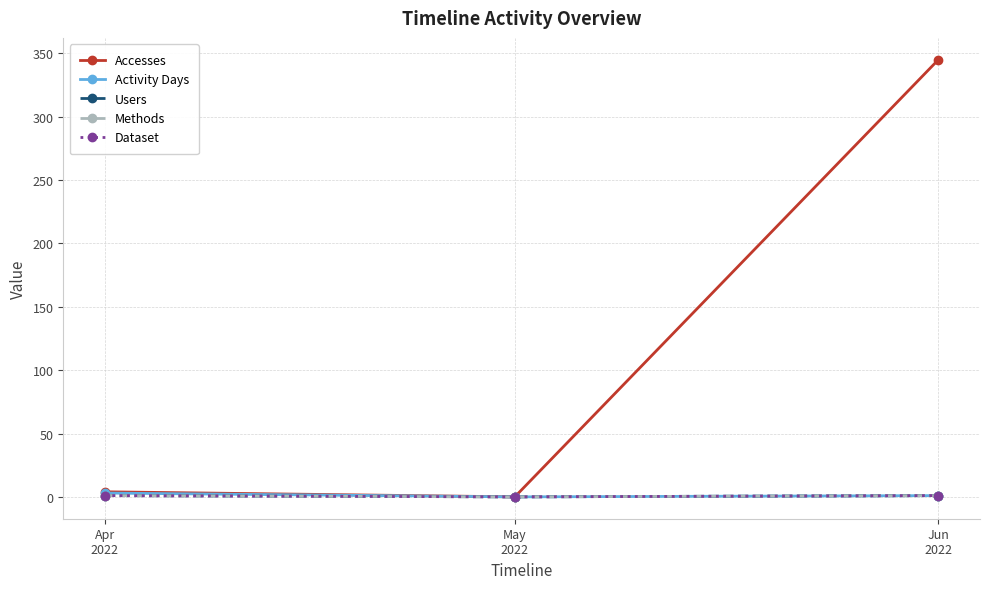

True or false: Activity Days has a value of 2 at Jun
2022.

False